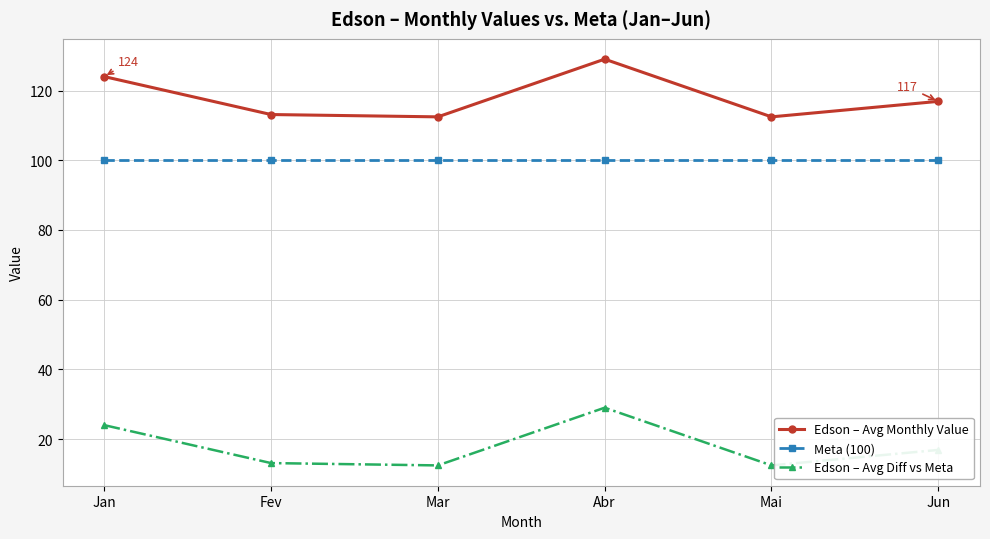

What is the label of the 5th point from the left?

Mai